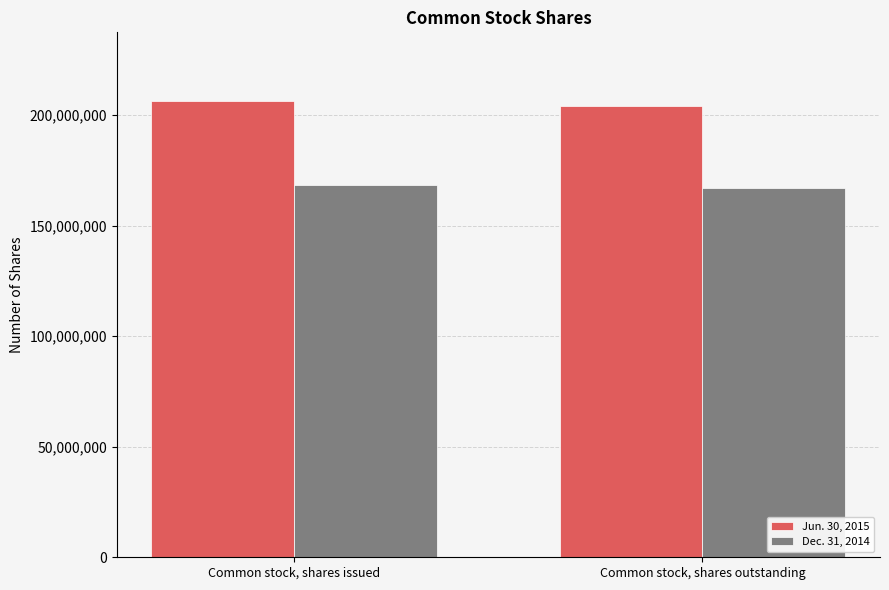

What is the difference between the highest and lowest values at Common stock, shares issued?

38126241